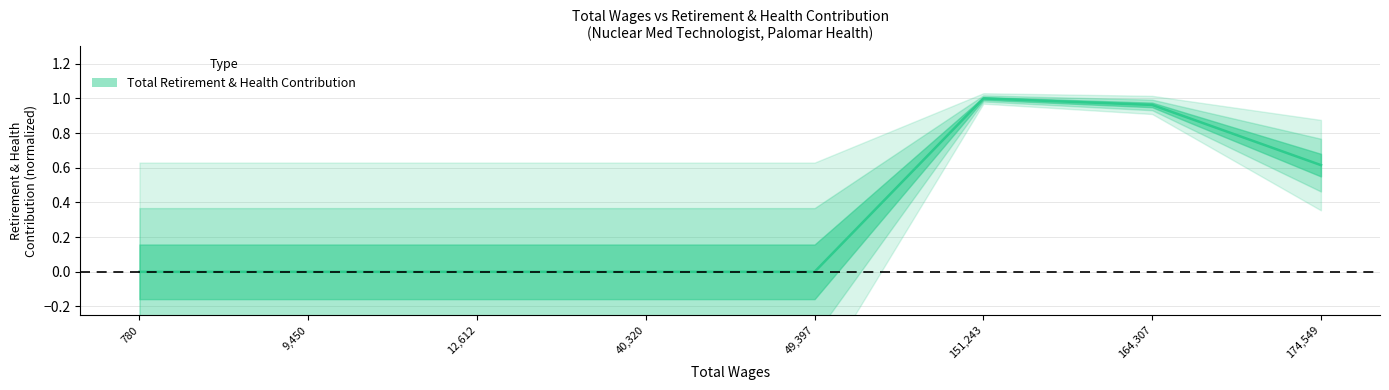

What is the difference between the second highest and minimum values?

1.0